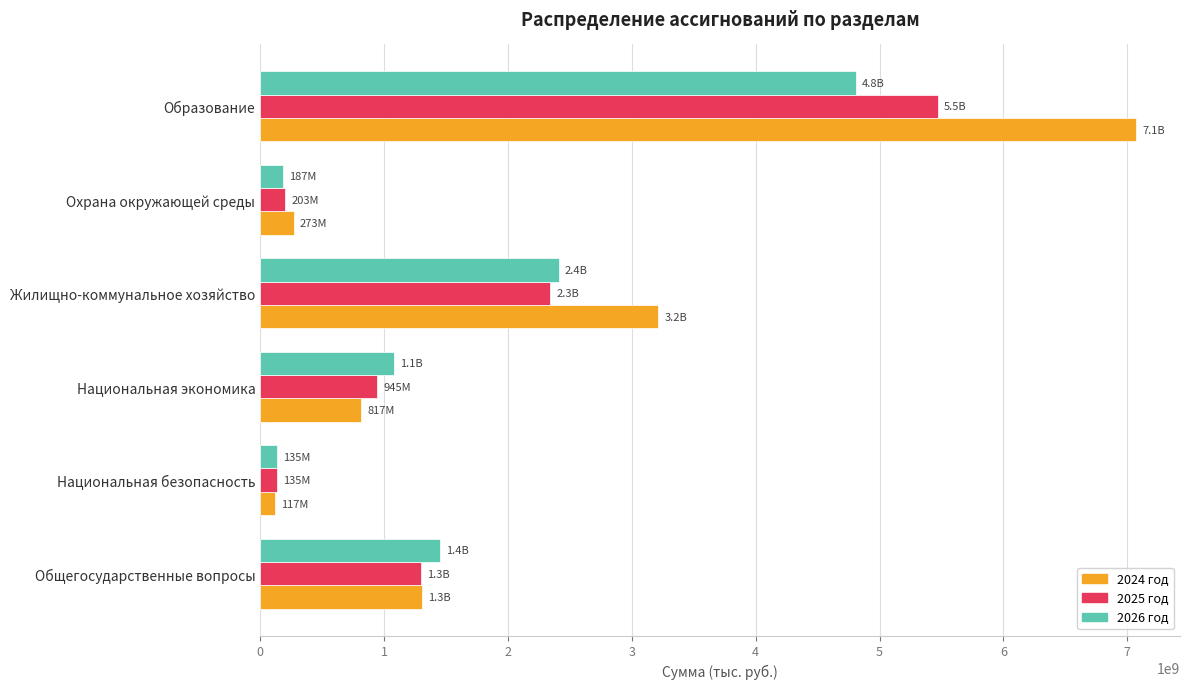

What is the highest value of the 2025 год series?

5468512996.7